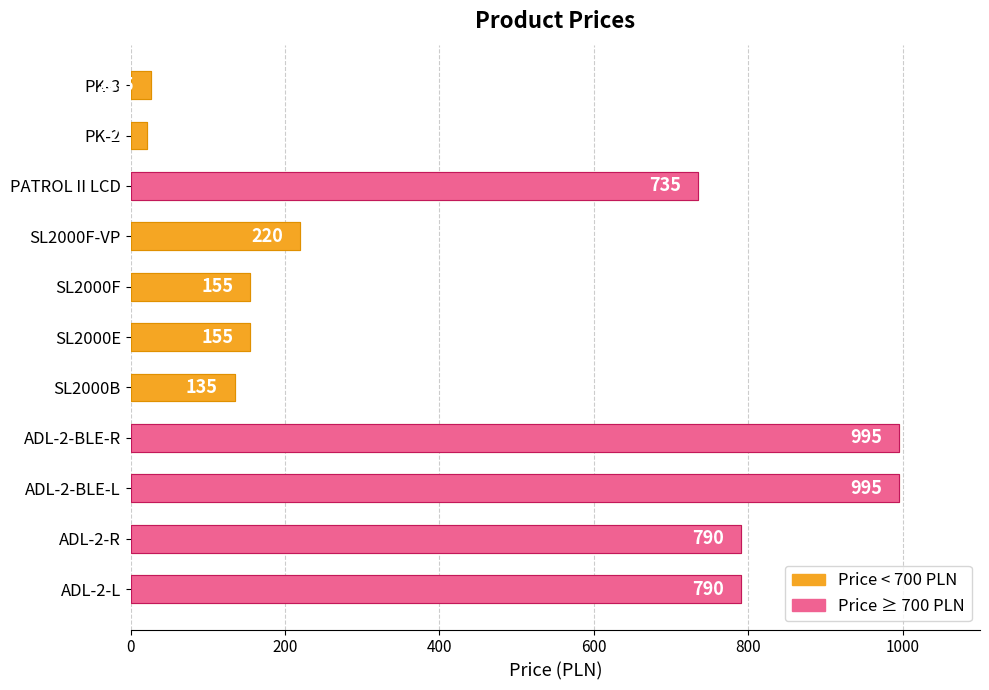

What is the average value?

456.1